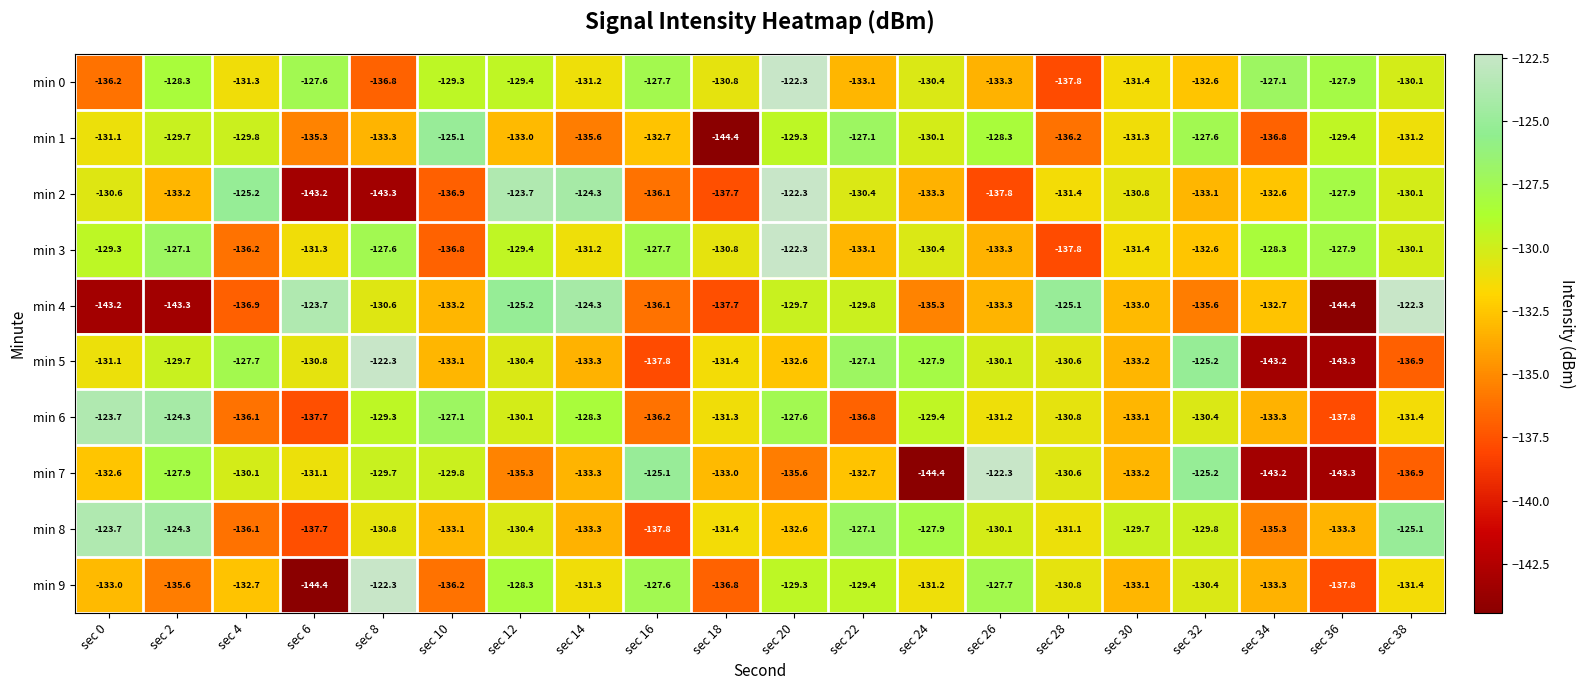

What is the difference between the maximum and minimum values in the min 1 series?

19.3